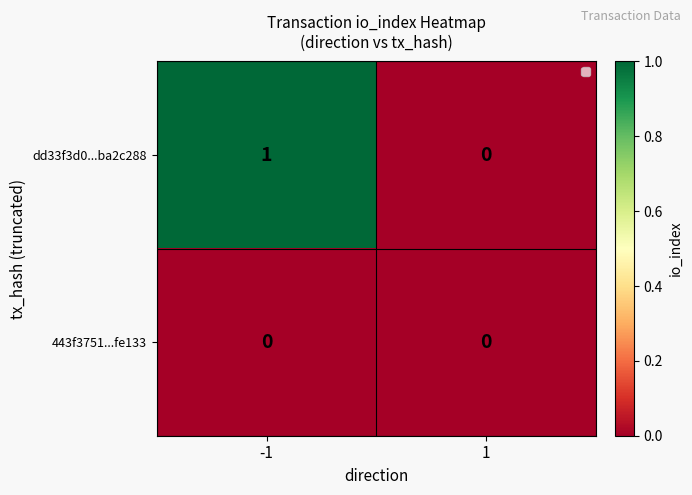

Which series changed the most between -1 and 1?

dd33f3d0...ba2c288